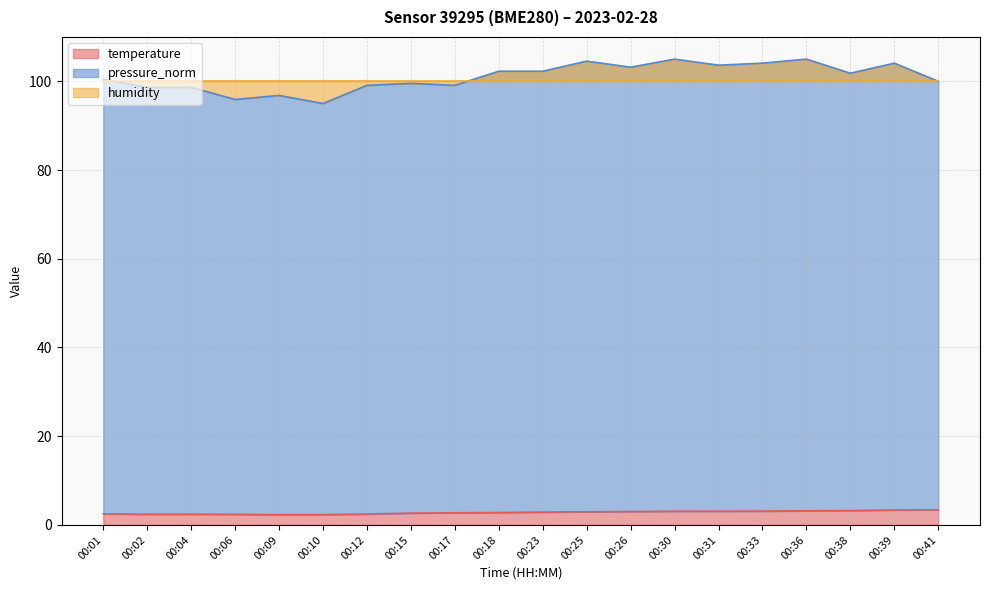

Does the chart have visible grid lines?

Yes